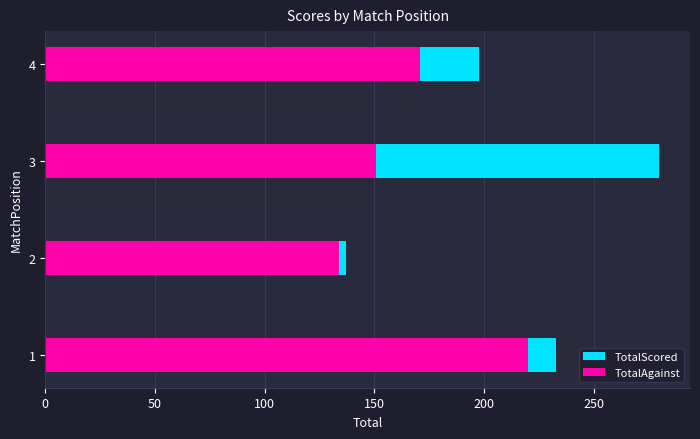

How many values in the TotalScored series exceed 233?

1